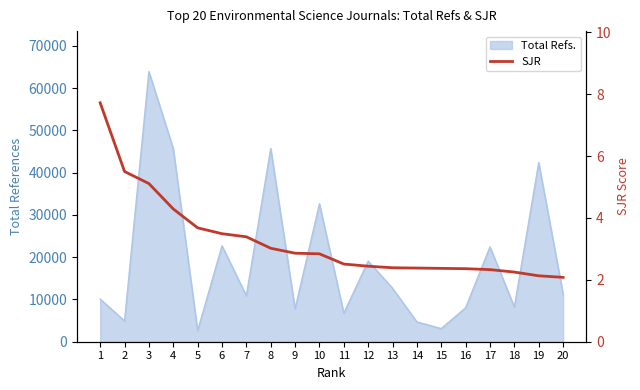

Where is the data nearest to the value 4?

4